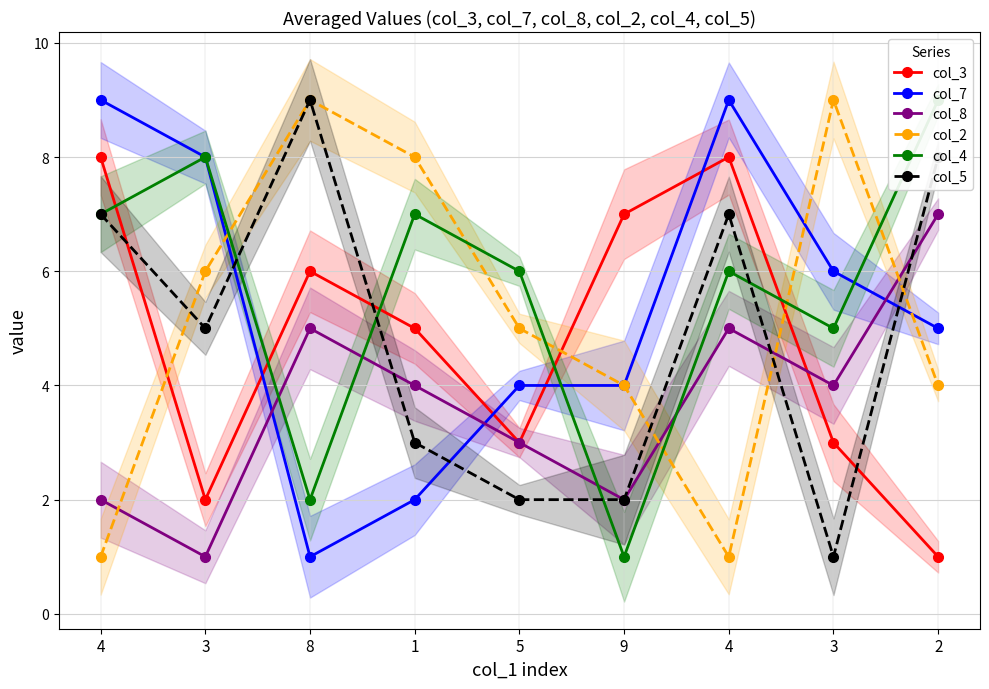

Is it true that col_8 equals 4 at 3?

True